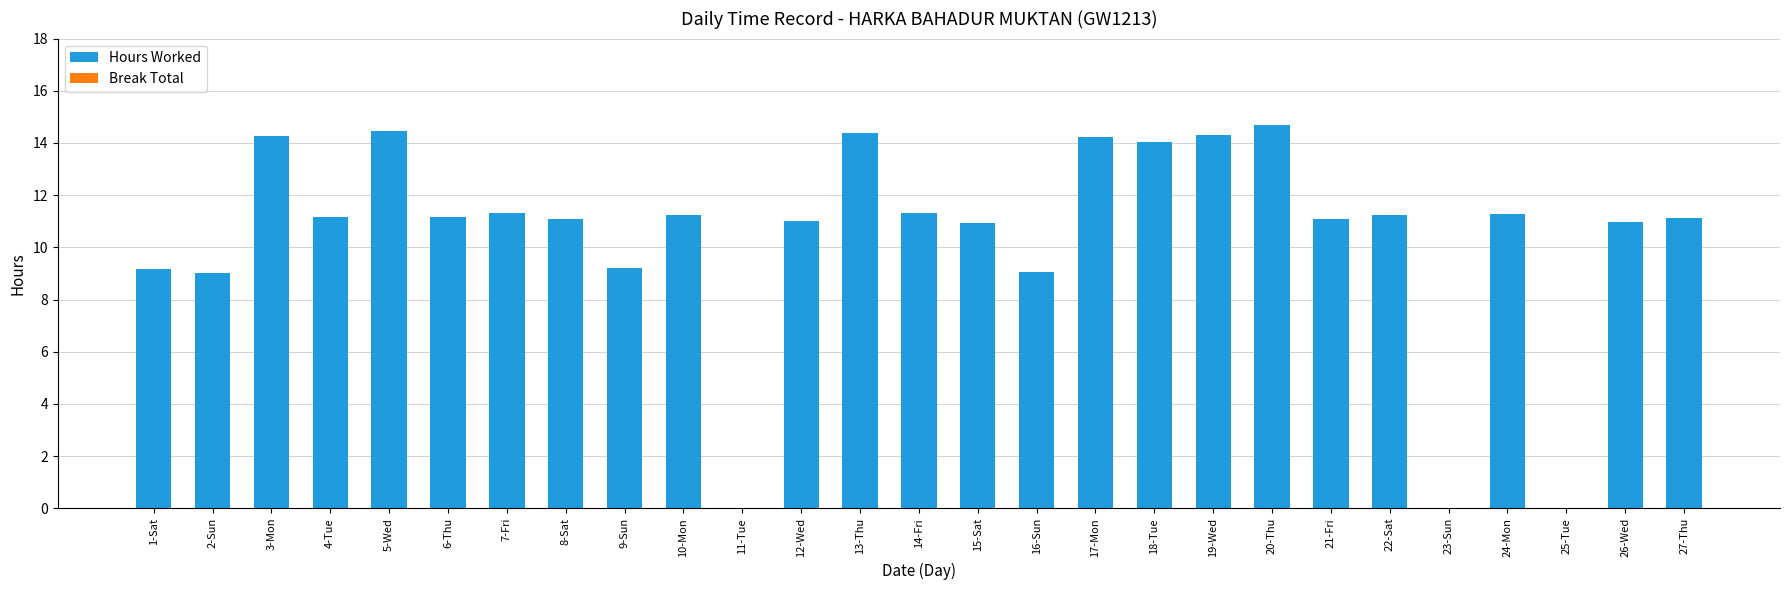

True or false: the data shows 15.2 at 10-Mon.

False